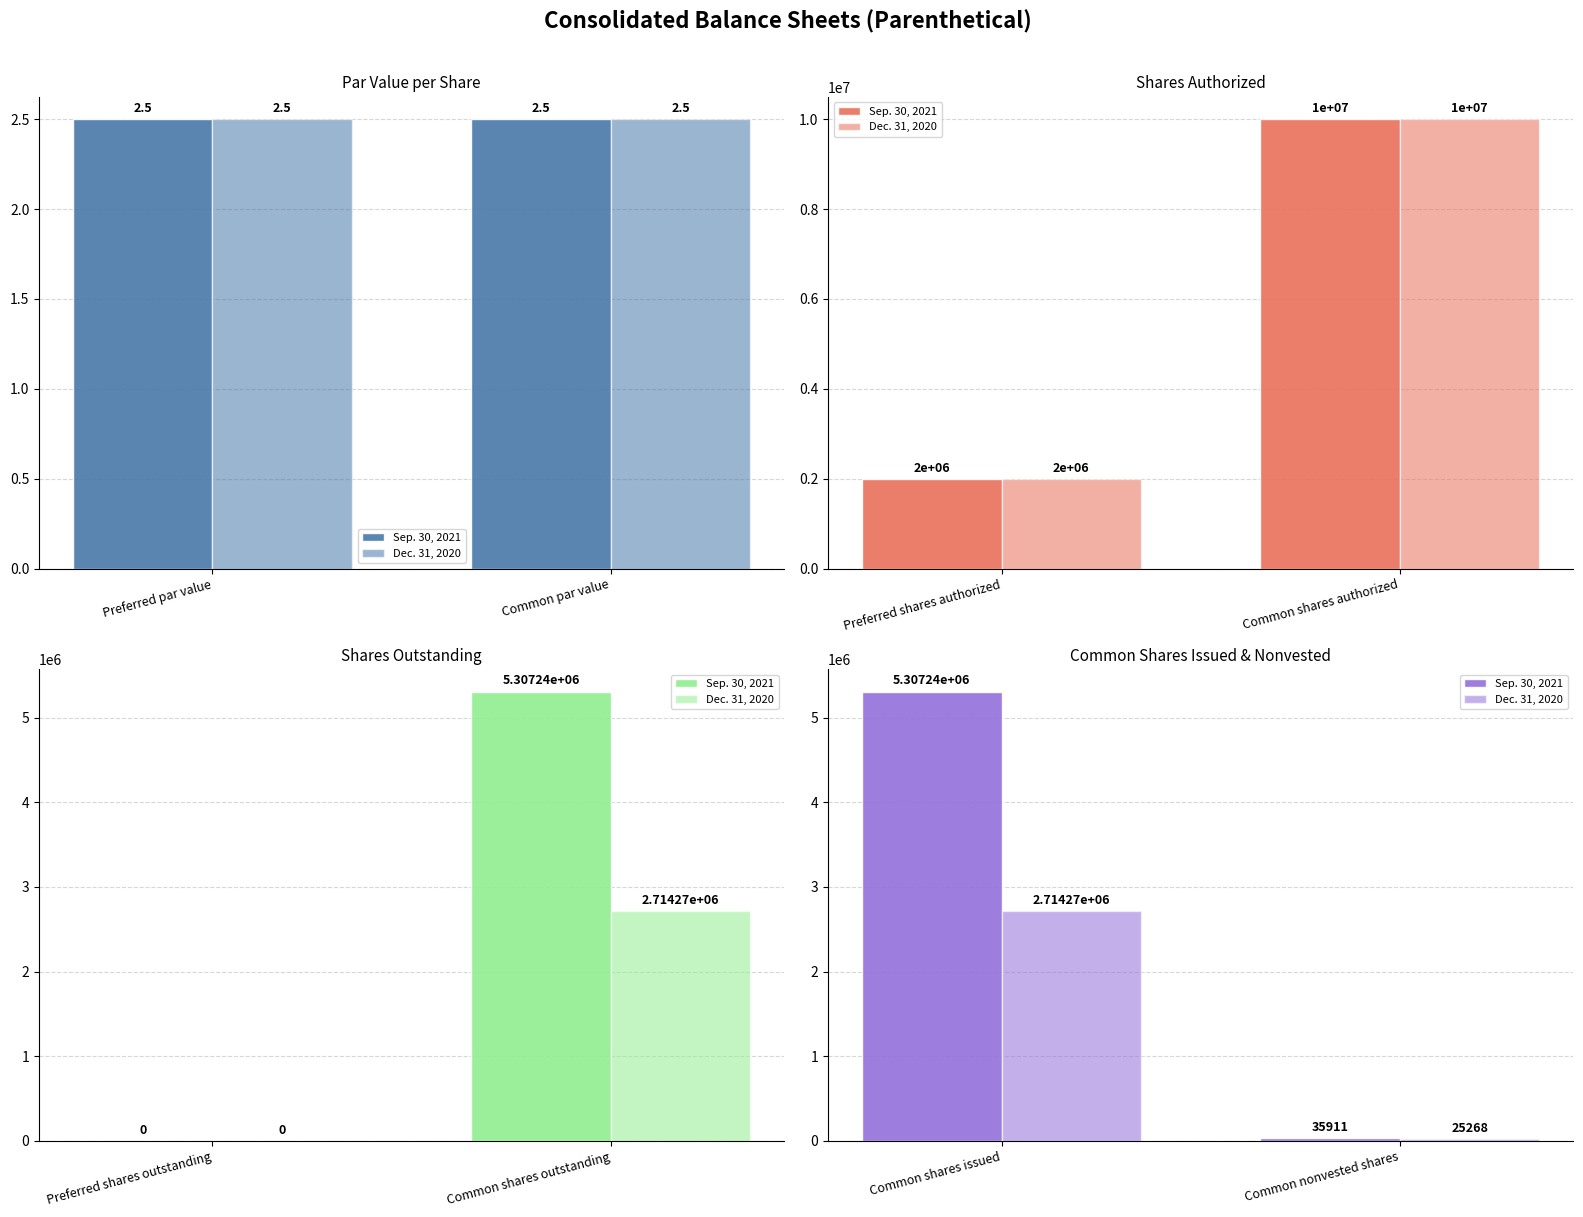

Rank the categories by Dec. 31, 2020 value from lowest to highest.

Common nonvested shares, Common shares issued